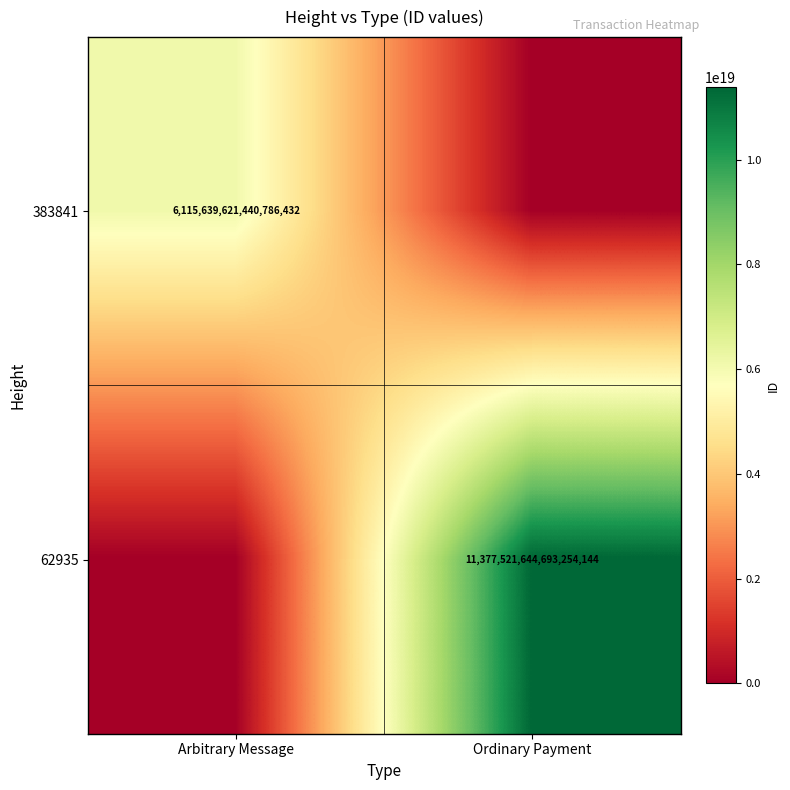

Is it true that 383841 equals 3429111858124767744 at Arbitrary Message?

False